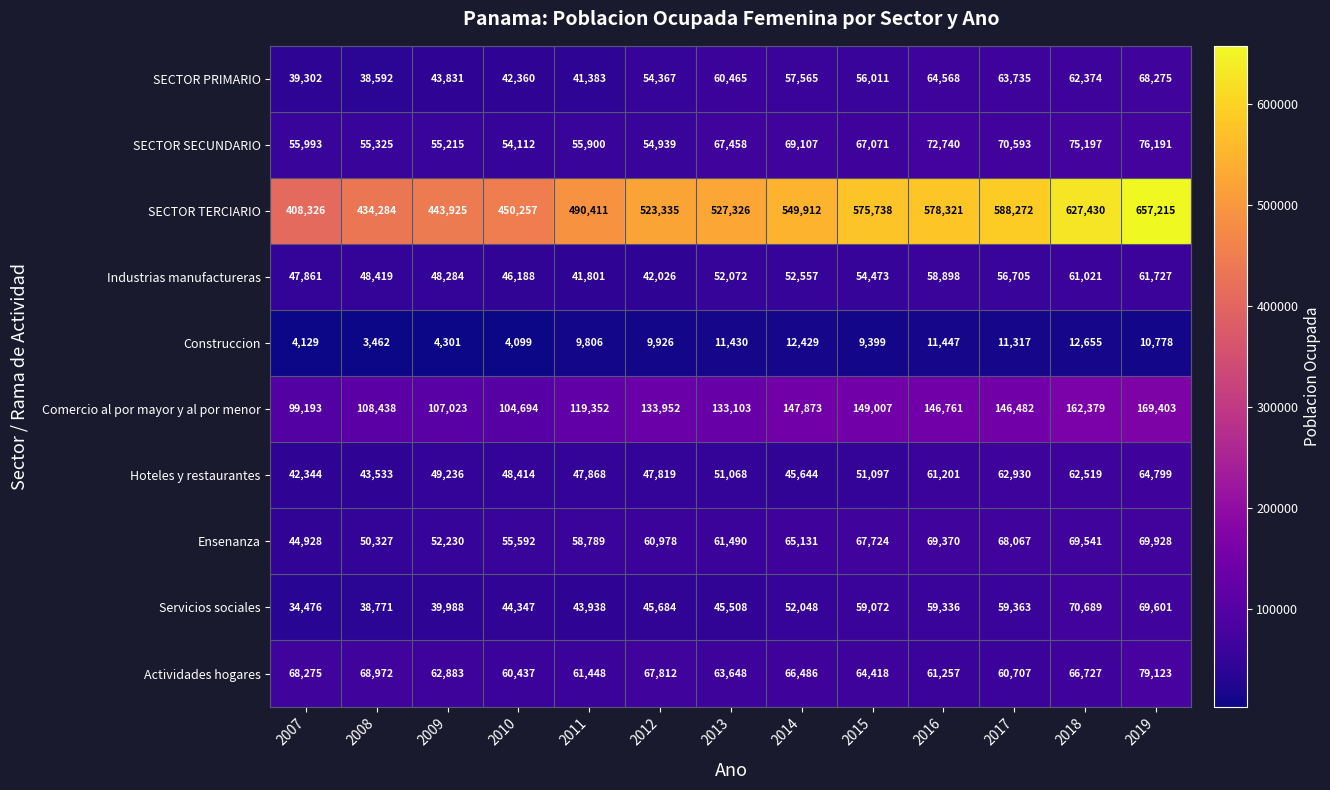

What is the sum of the Industrias manufactureras values at 2017 and 2018?

117726